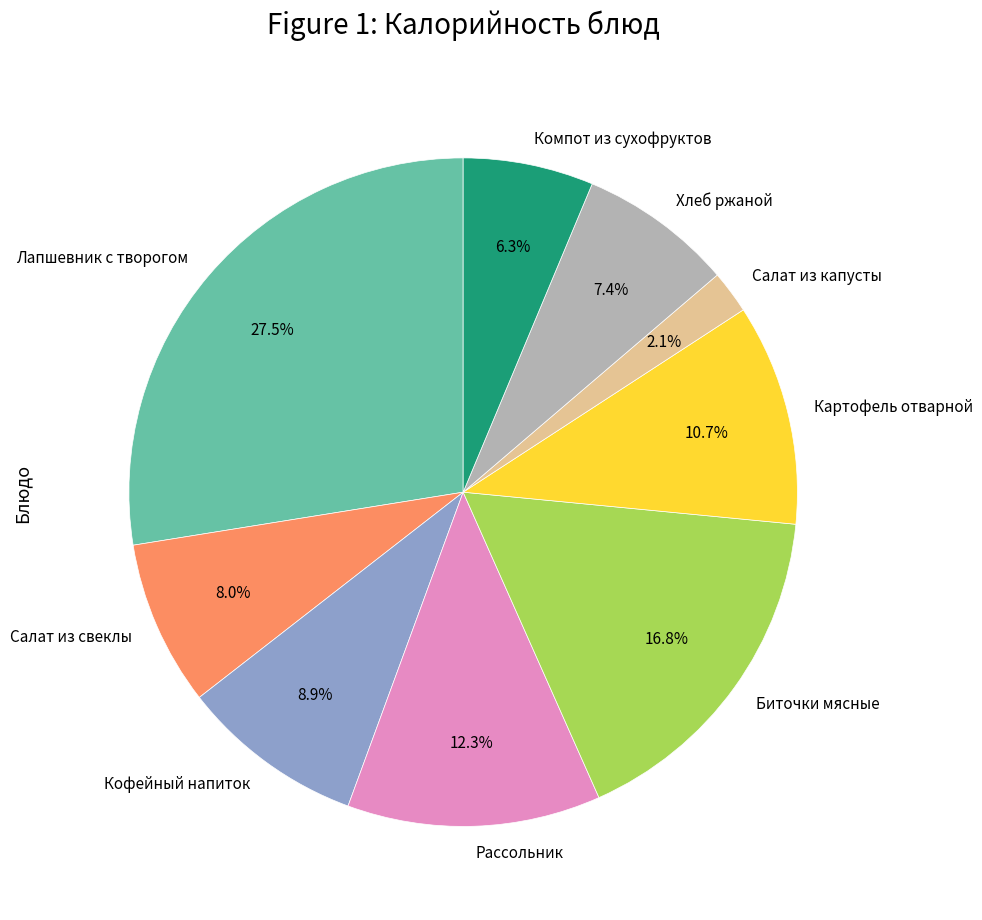

Is it true that Компот из сухофруктов is 6% of the pie?

True